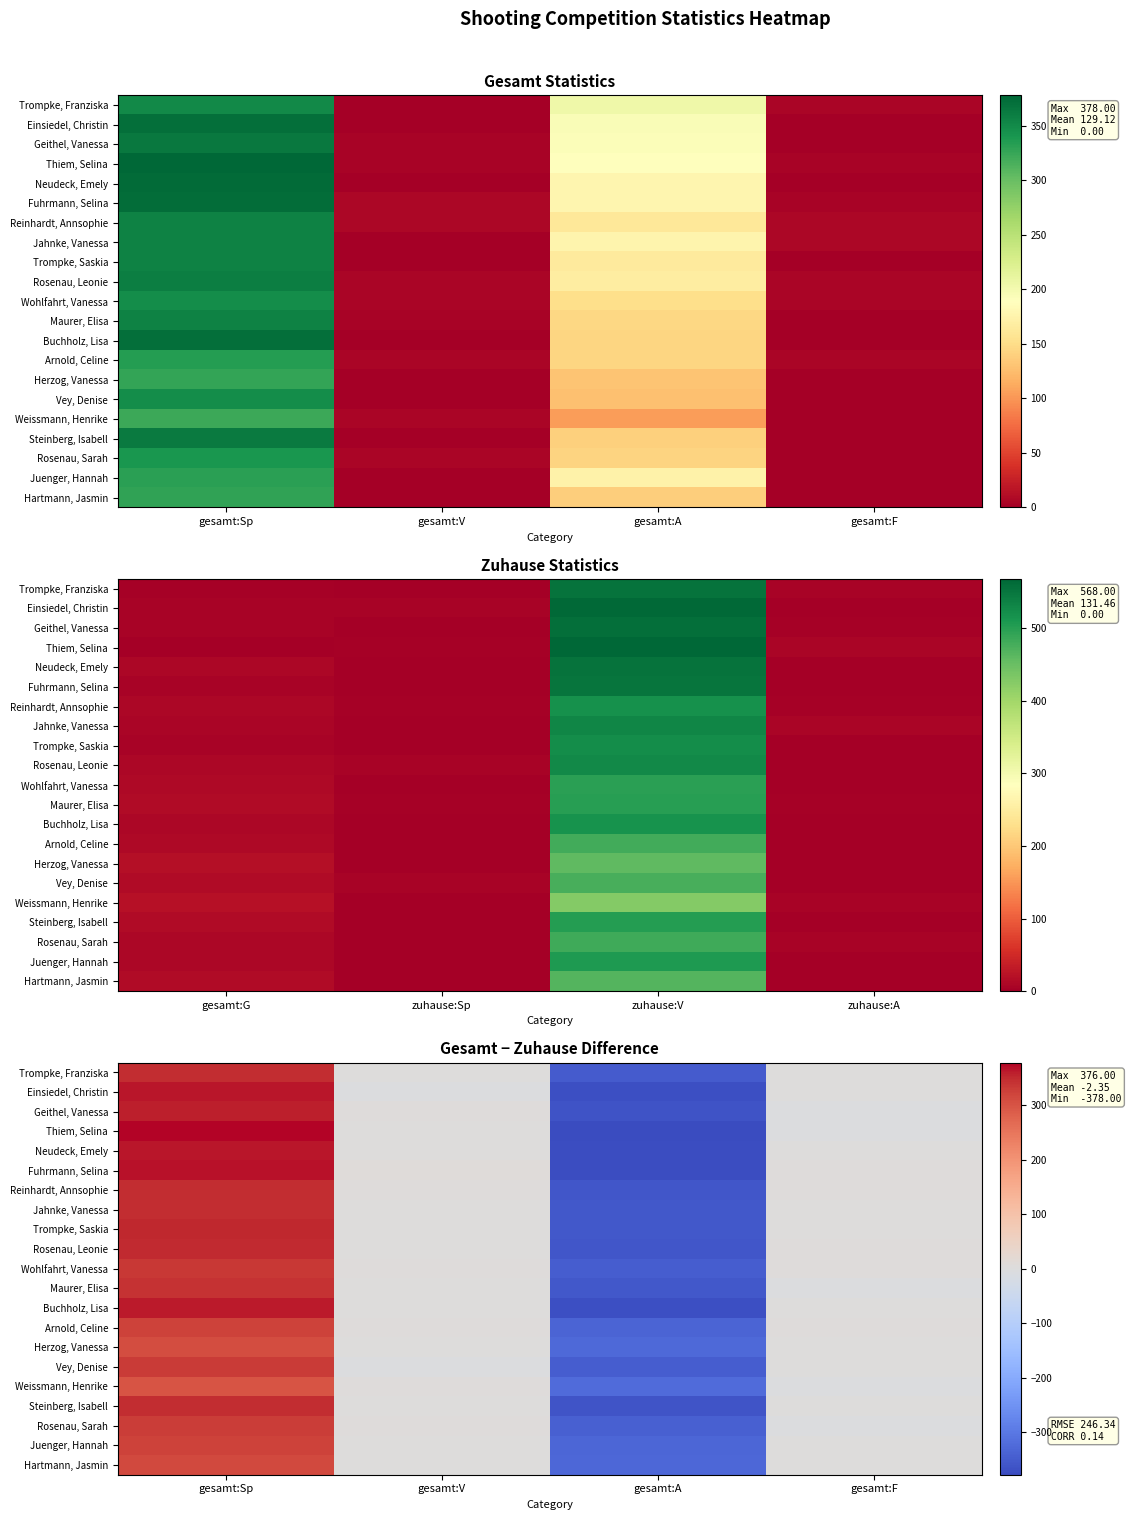

Is the value of Reinhardt, Annsophie at gesamt:Sp greater than the value of Maurer, Elisa at gesamt:F?

Yes